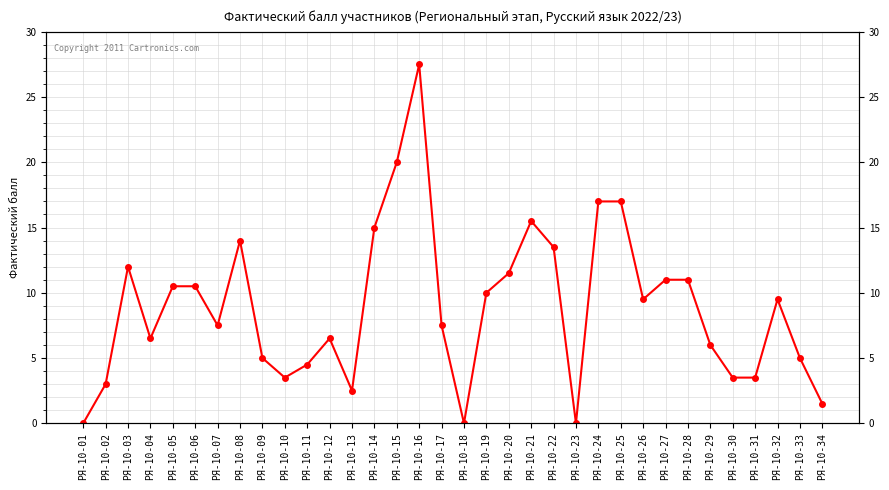

Rank the categories by value from highest to lowest.

РЯ-10-16, РЯ-10-15, РЯ-10-24, РЯ-10-25, РЯ-10-21, РЯ-10-14, РЯ-10-08, РЯ-10-22, РЯ-10-03, РЯ-10-20, РЯ-10-27, РЯ-10-28, РЯ-10-05, РЯ-10-06, РЯ-10-19, РЯ-10-26, РЯ-10-32, РЯ-10-07, РЯ-10-17, РЯ-10-04, РЯ-10-12, РЯ-10-29, РЯ-10-09, РЯ-10-33, РЯ-10-11, РЯ-10-10, РЯ-10-30, РЯ-10-31, РЯ-10-02, РЯ-10-13, РЯ-10-34, РЯ-10-01, РЯ-10-18, РЯ-10-23